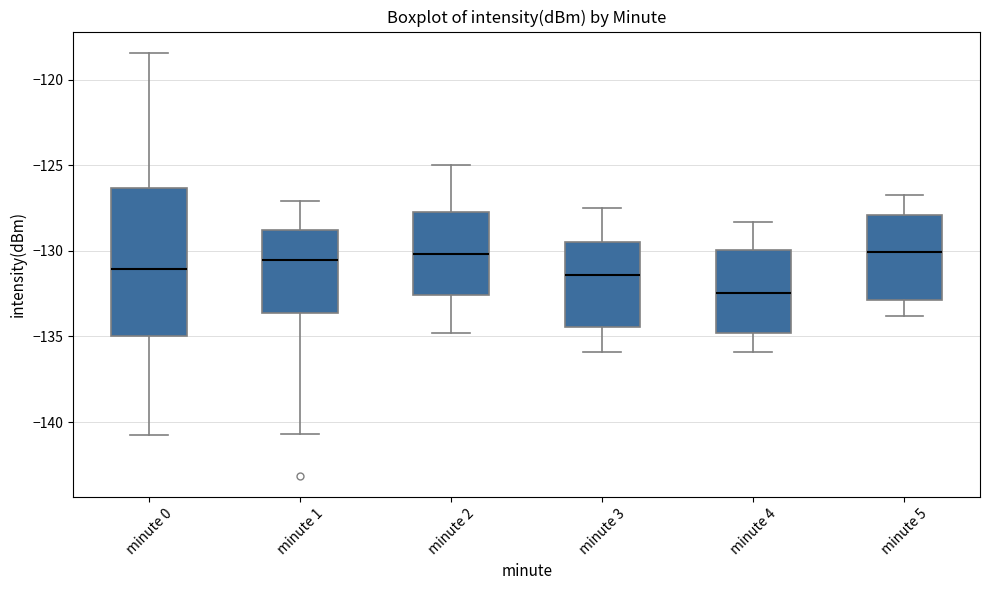

Where does the median line of the box for minute 0 sit on the y-axis? The values are not printed on the chart, so give them approximately, as read against the axis.

-131.0